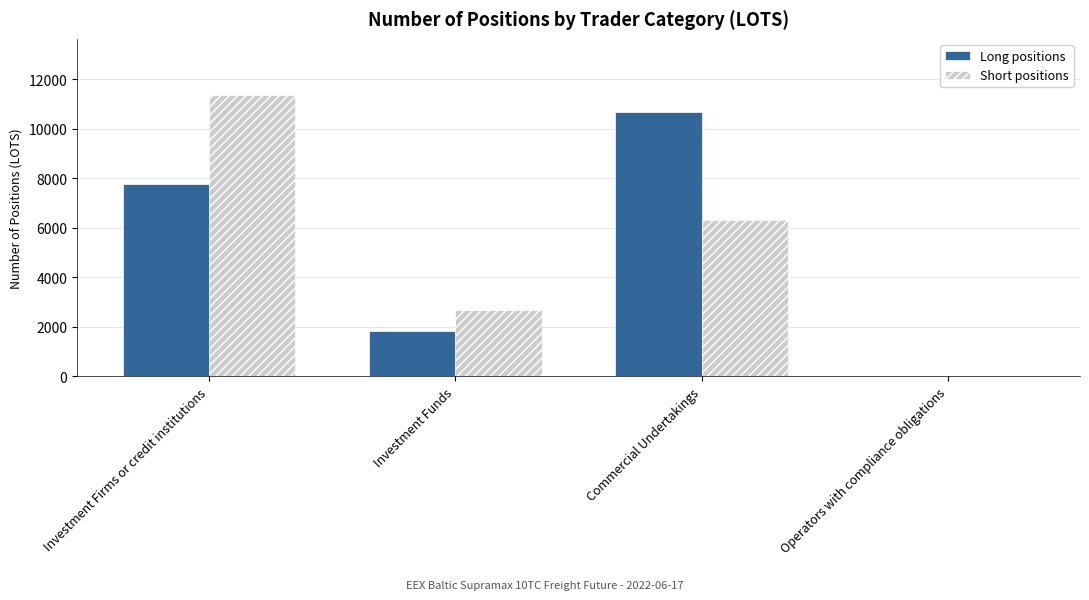

What is the maximum value shown in the chart?

11358.6